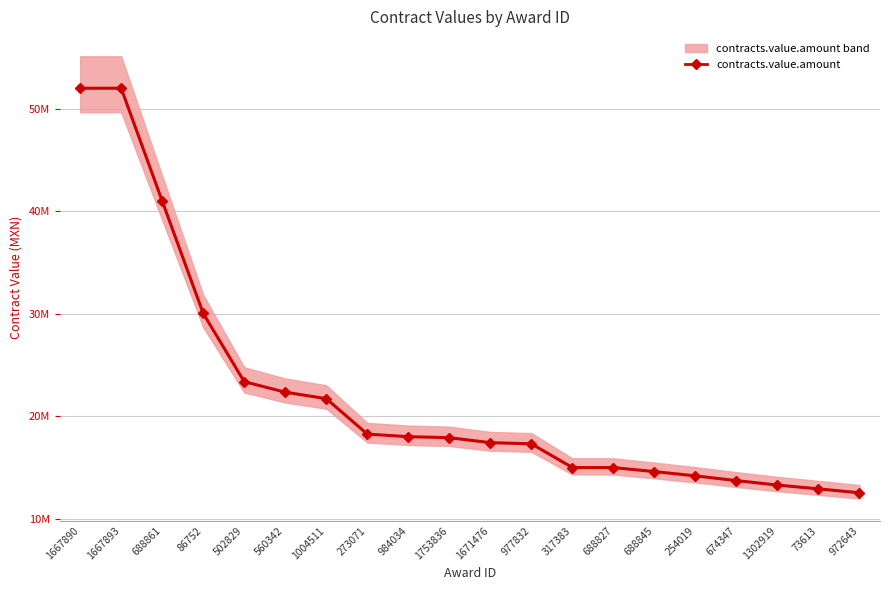

Read the value at 1667890.

51985926.5